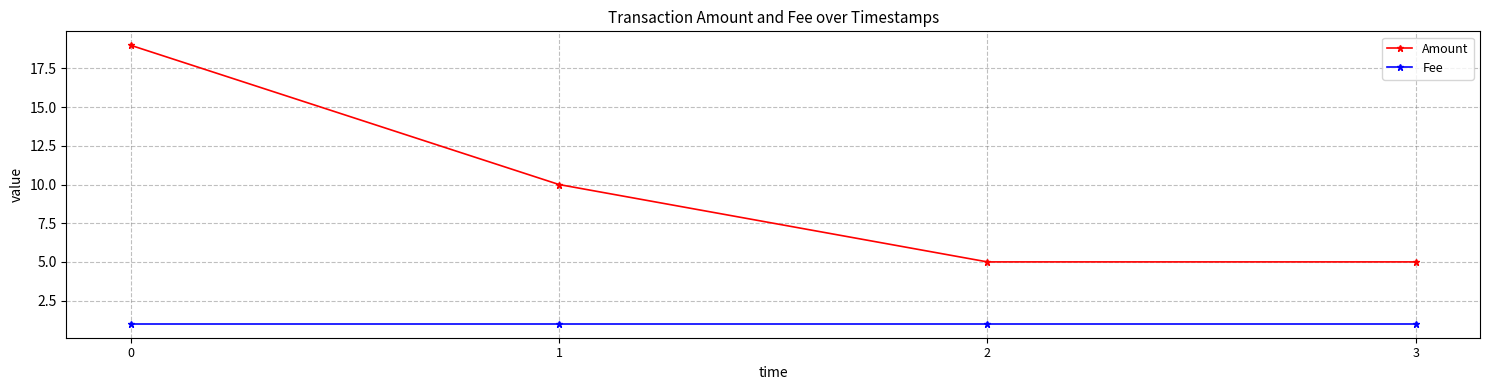

True or false: Fee has more than 2 points higher than both neighbors.

False